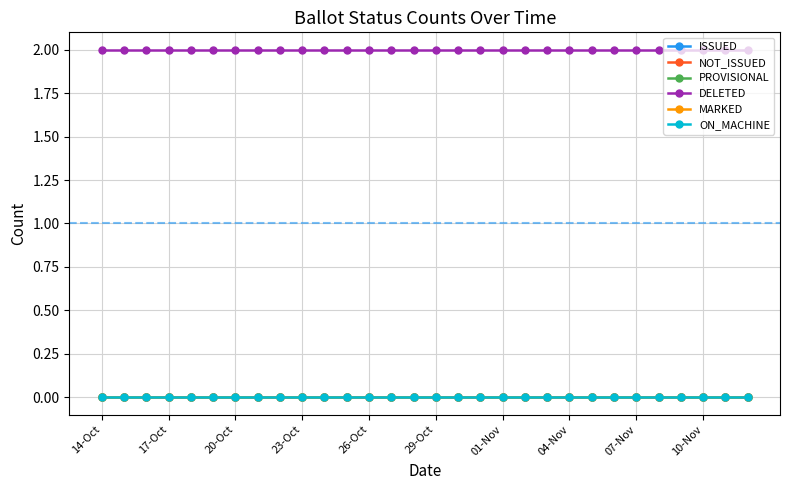

True or false: DELETED and MARKED intersect in this chart.

False